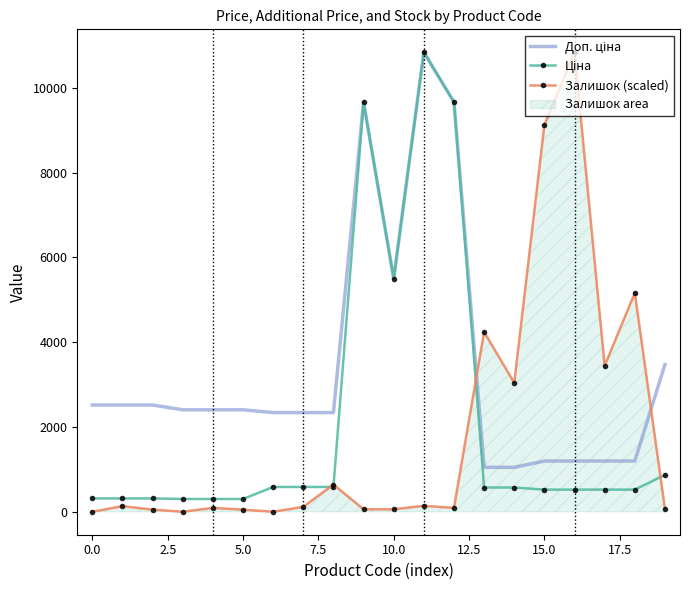

What are all the series names shown in the legend?

Доп. ціна, Ціна, Залишок (scaled)